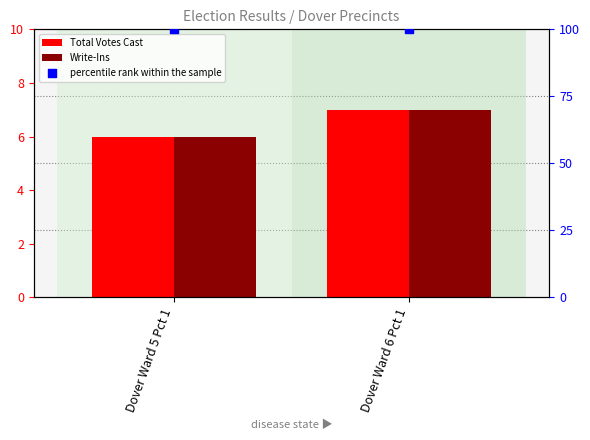

Is the value of Write-Ins at Dover Ward 5 Pct 1 greater than the value of Total Votes Cast at Dover Ward 5 Pct 1?

No